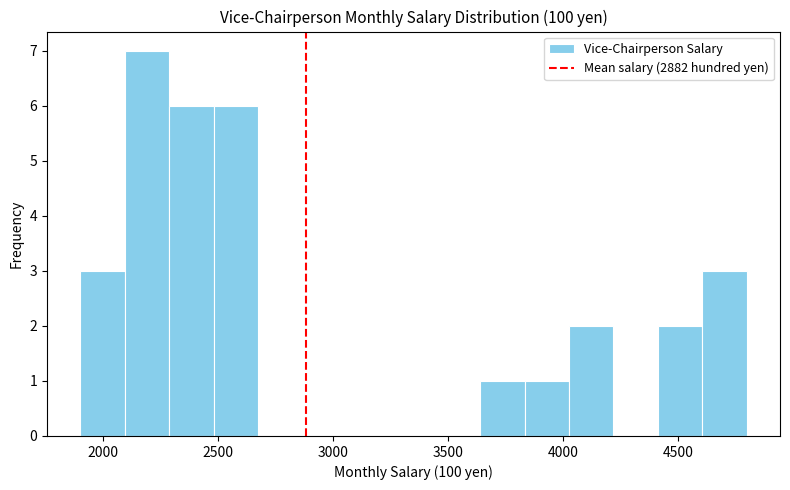

Read against the x-axis, roughly where is the centre of the tallest bar?

2200